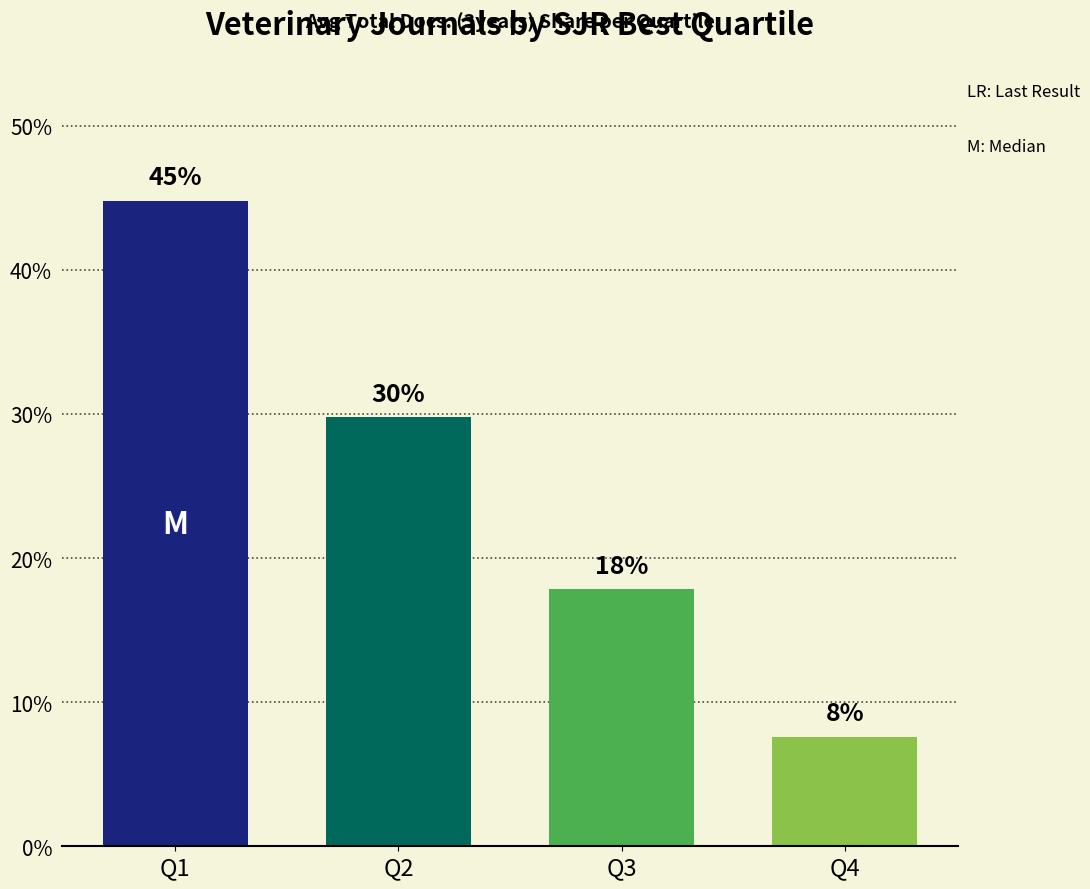

What is the difference between the values at Q4 and Q1?

37.2